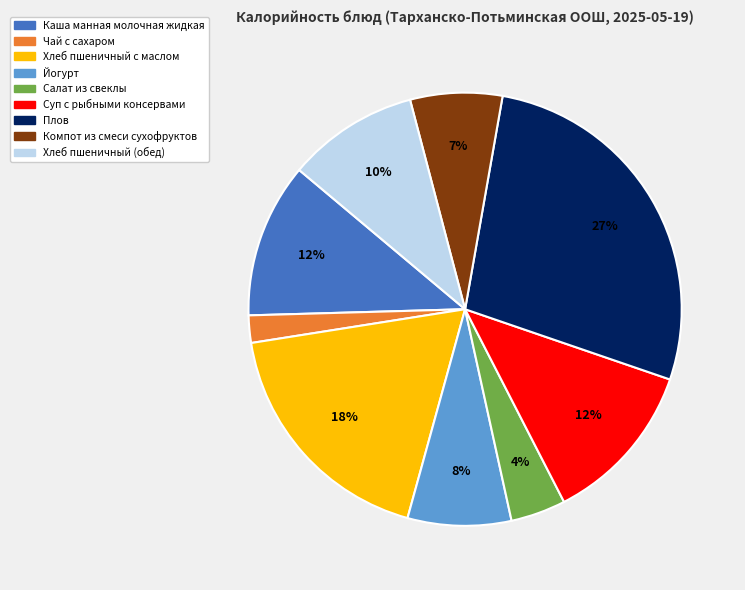

How many slices are in this pie chart?

9